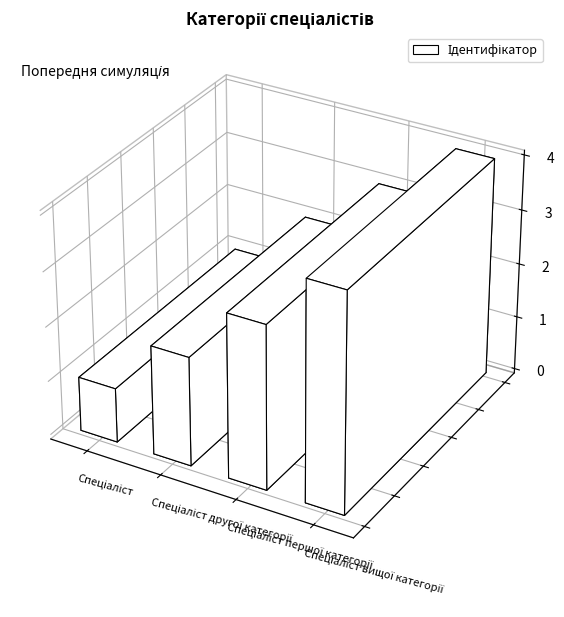

How many values are below 3?

2